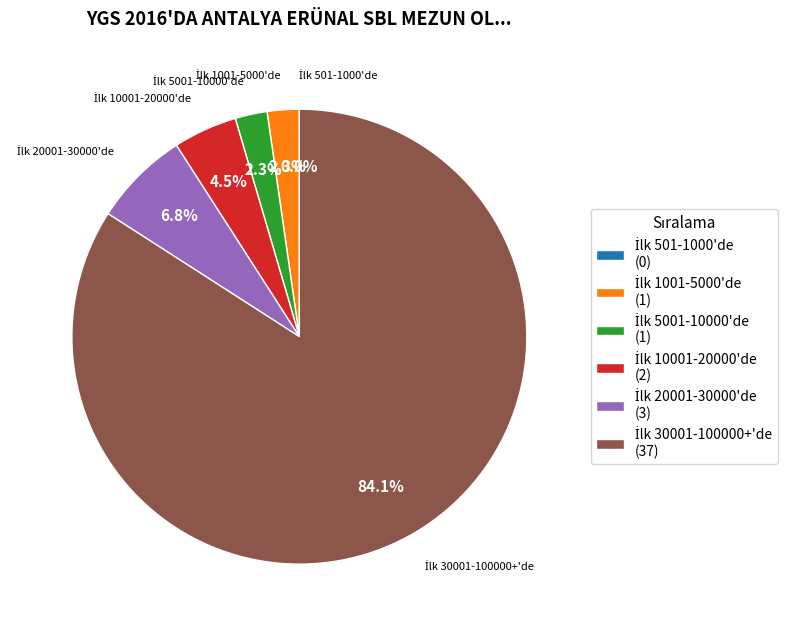

Do İlk 501-1000'de and İlk 1001-5000'de together represent more than half of the pie?

No